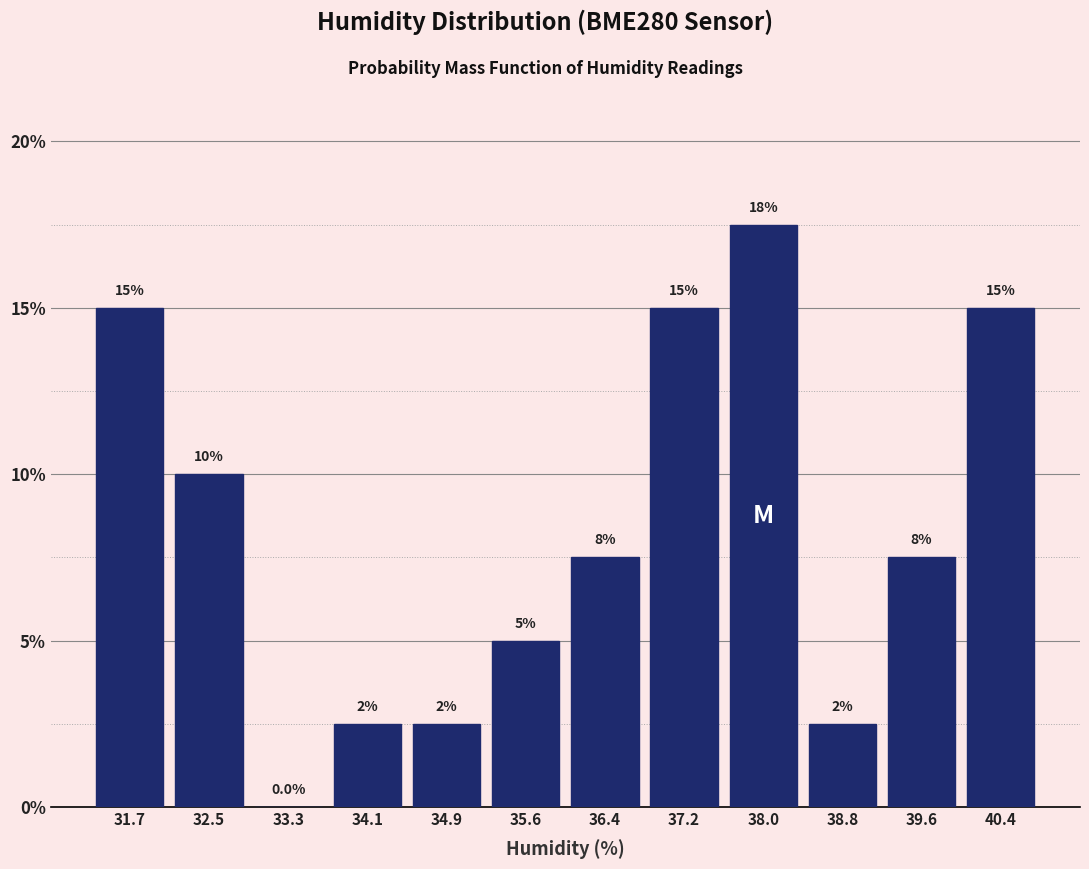

Which range on the x-axis has the tallest bar?

37.6 to 38.4